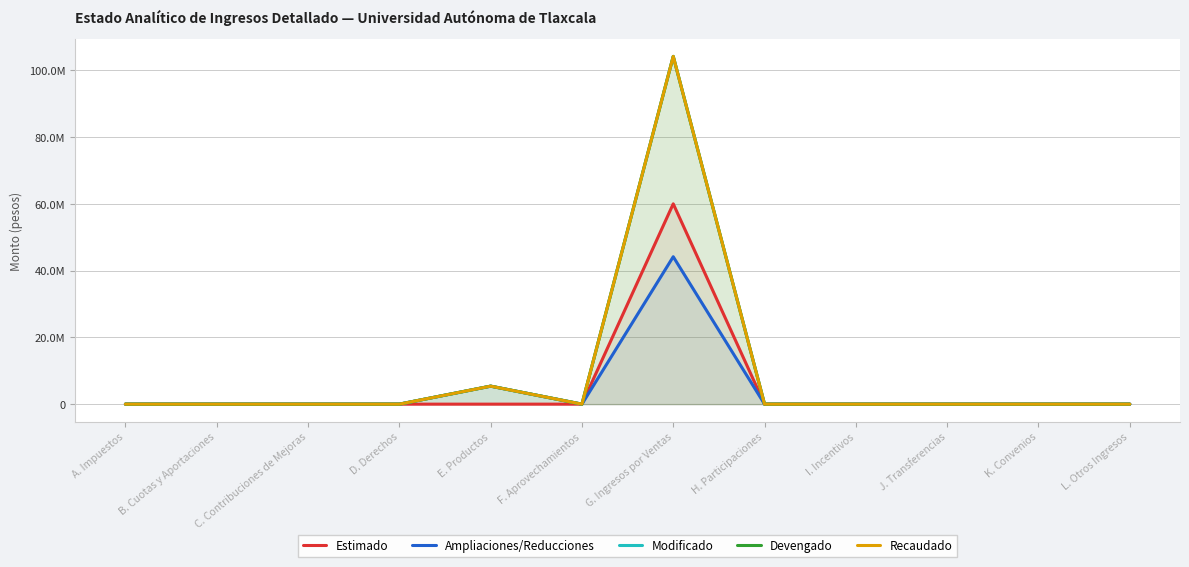

How many values in the Recaudado series exceed 0?

2